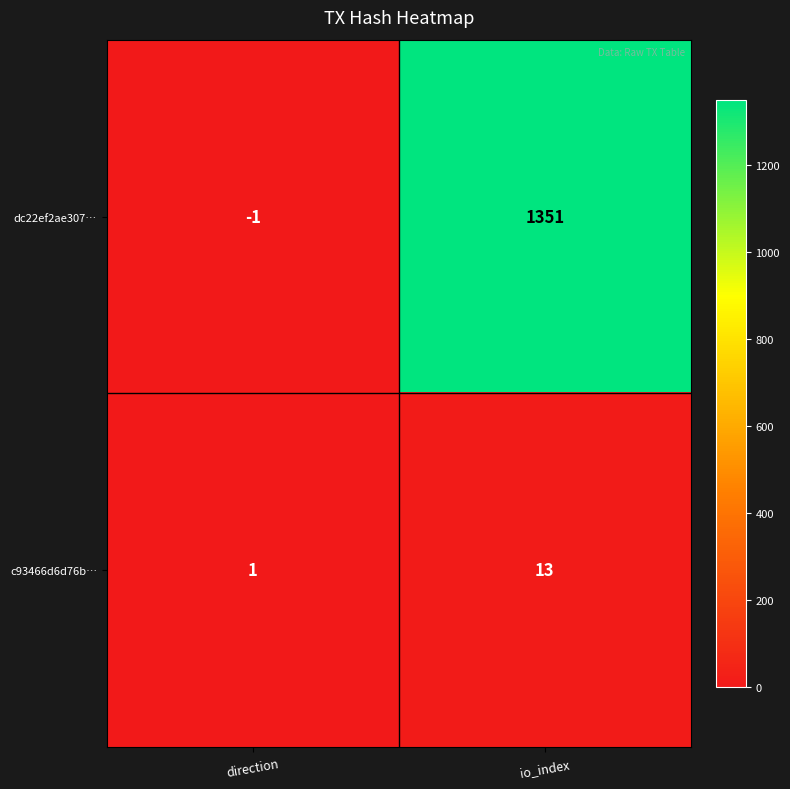

What is the total value across all series at io_index?

1364